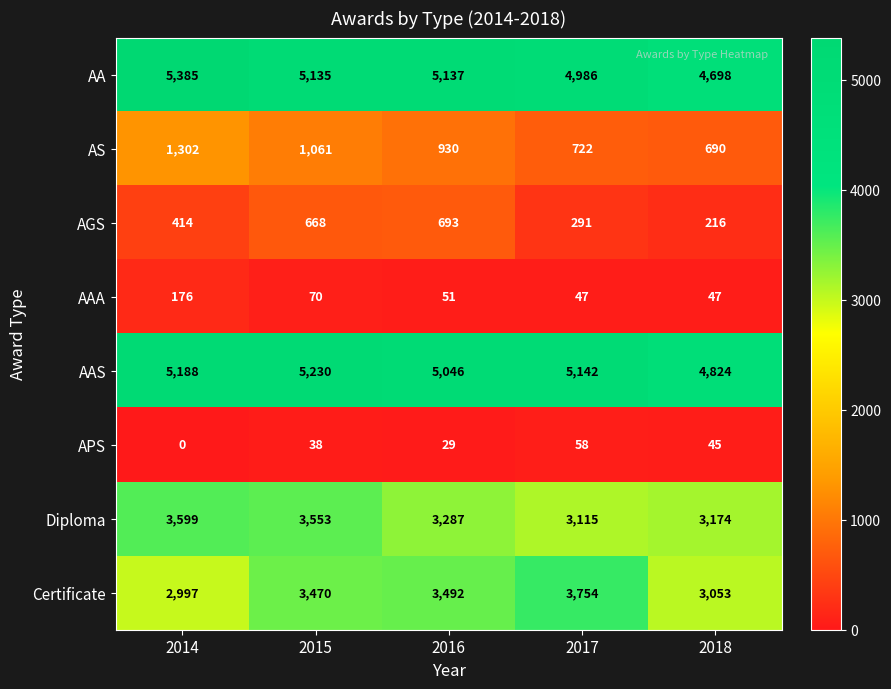

What is the sum of the AAS values at 2014 and 2018?

10012